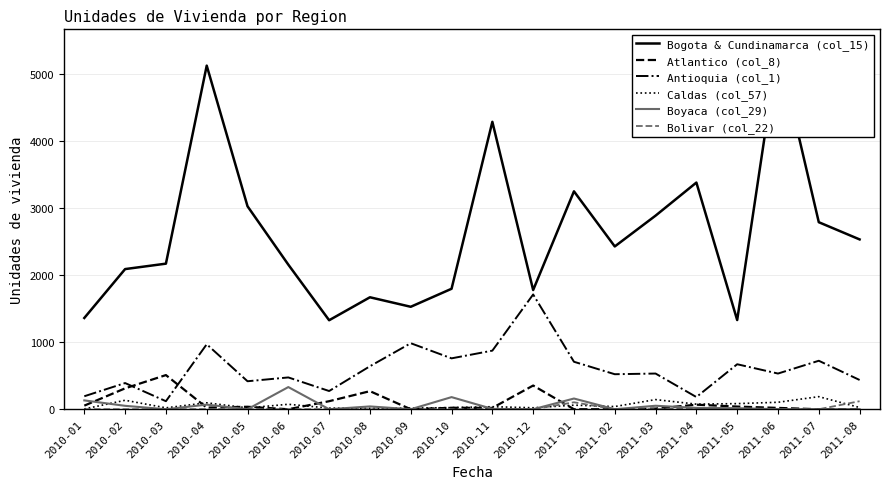

How many values in Bolivar (col_22) are above zero?

4